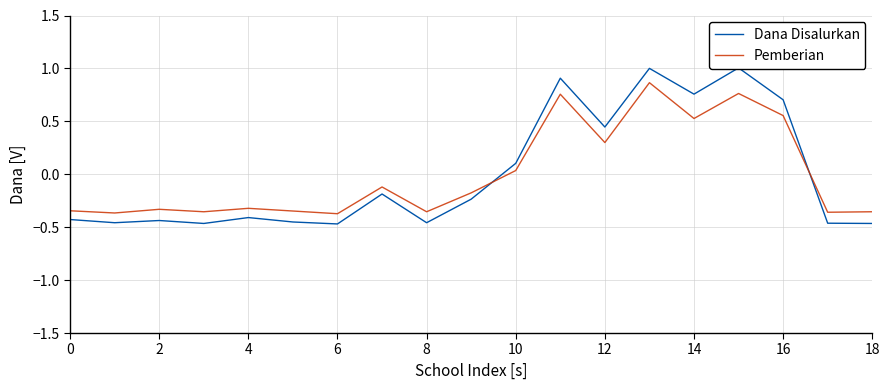

The value of Dana Disalurkan at 0 is -0.4. True or false?

True